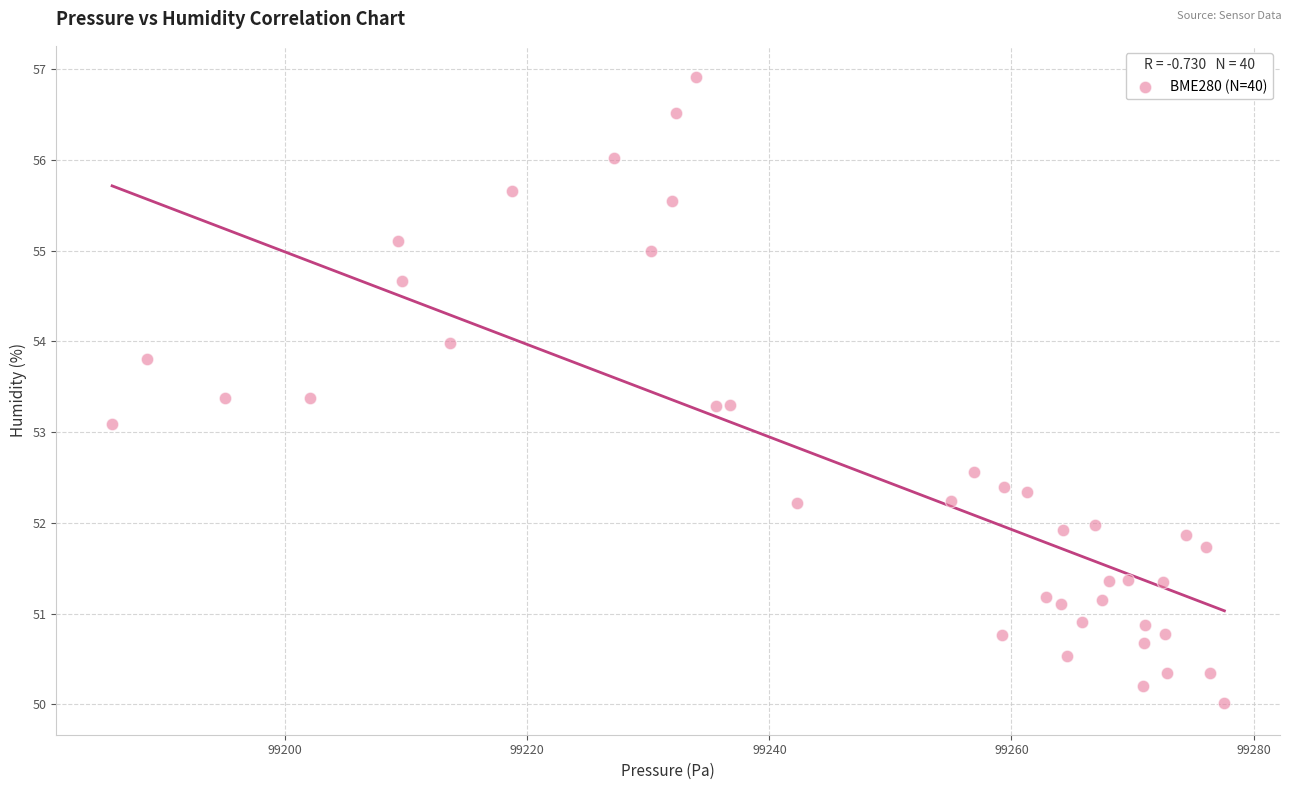

What Y value in the scatter plot is closest to 53?

53.1